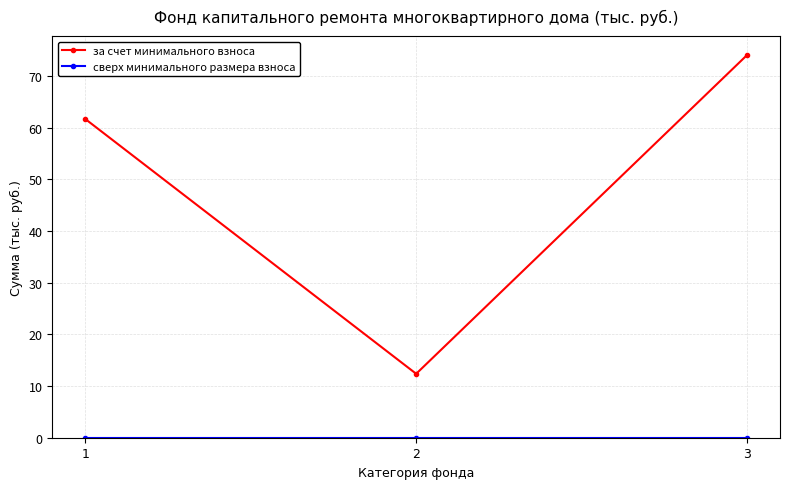

Which series changed the most between 1 and 2?

за счет минимального взноса